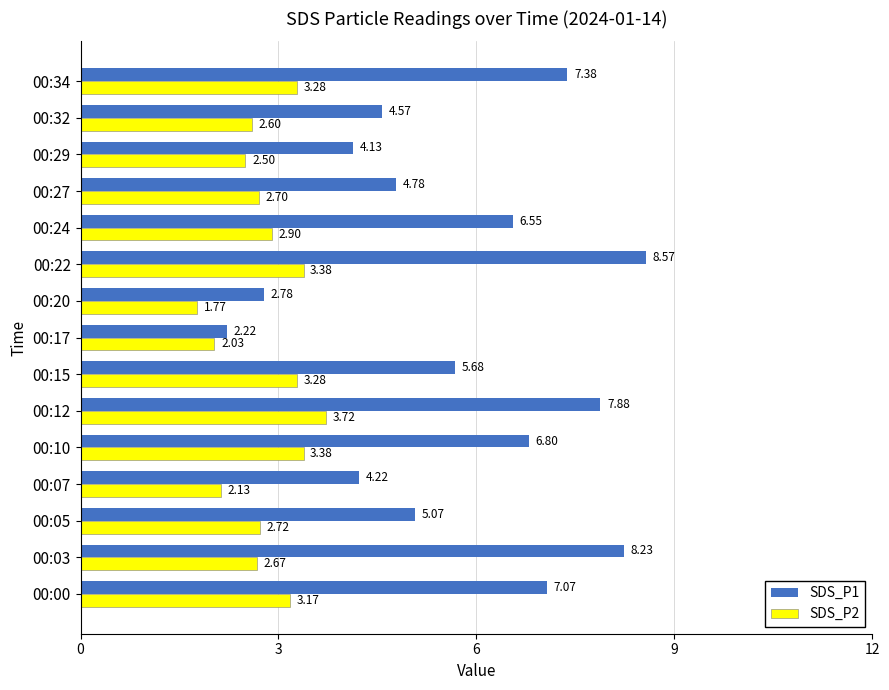

List the series in order of their overall mean, lowest first.

SDS_P2, SDS_P1